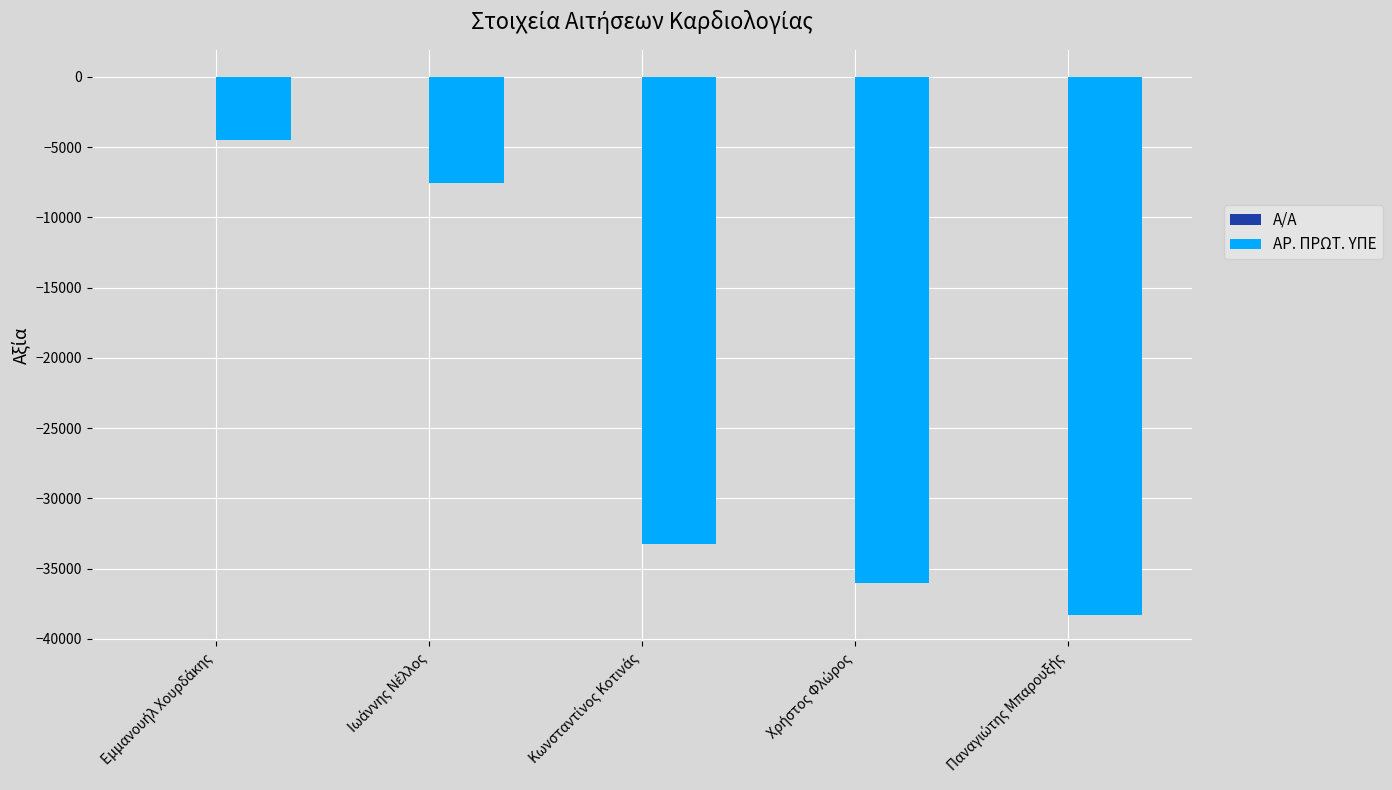

Are the bars grouped side by side (vs. stacked)?

Yes